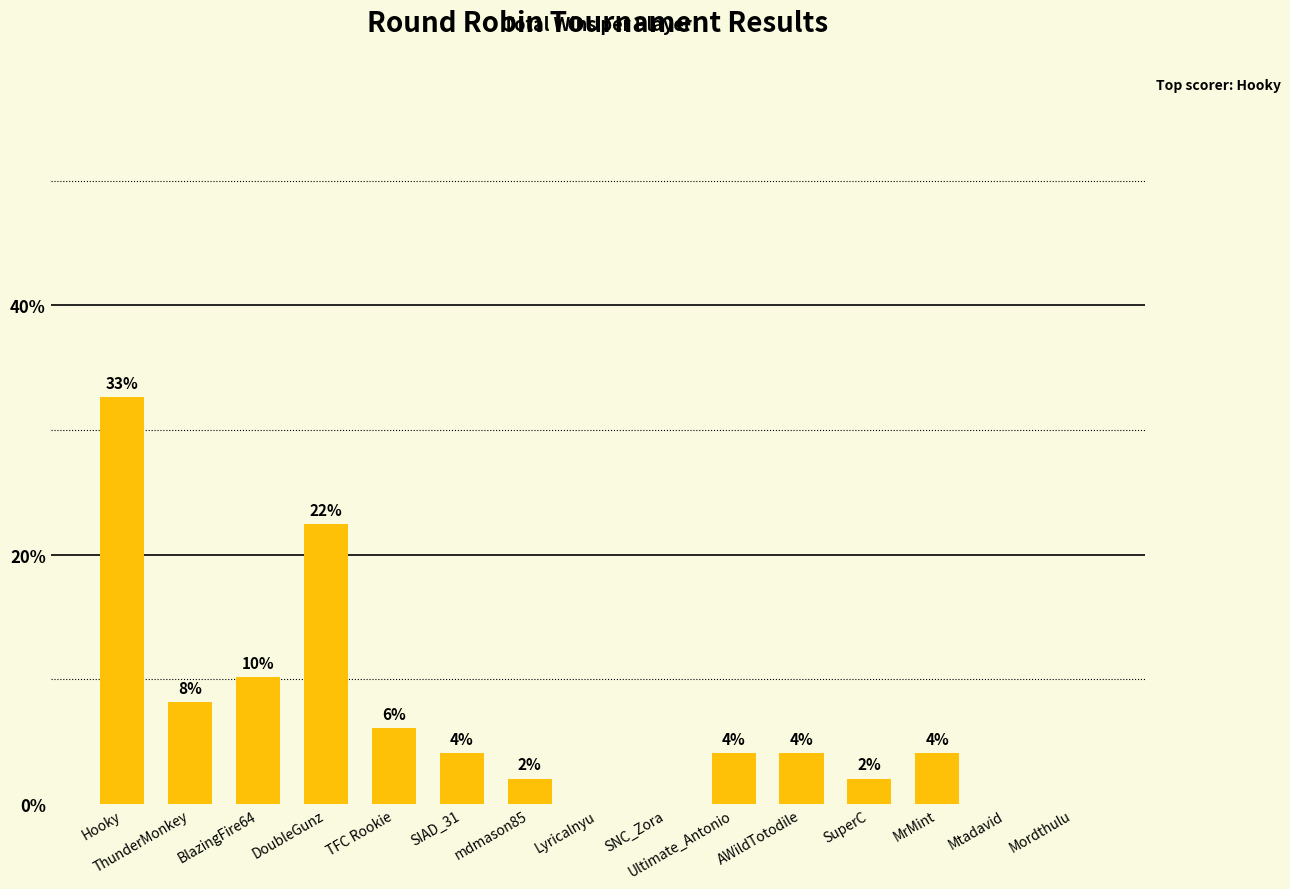

At which label does the data first exceed 4?

Hooky